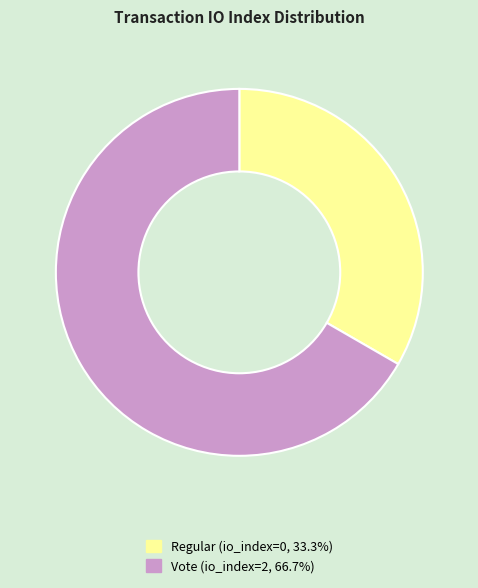

Is there any slice that represents more than half of the pie?

Yes